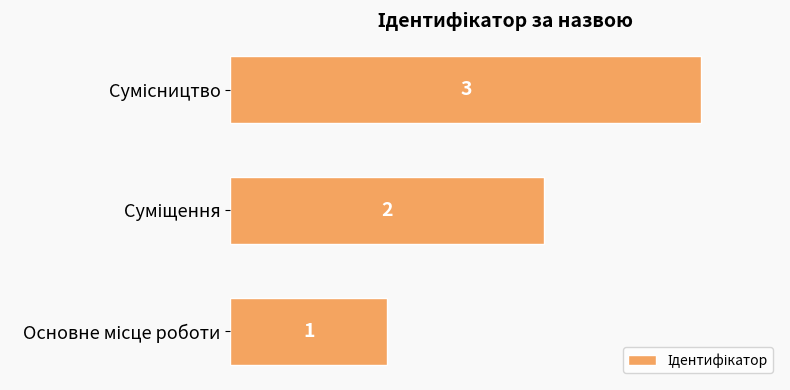

What is the maximum value shown in the chart?

3